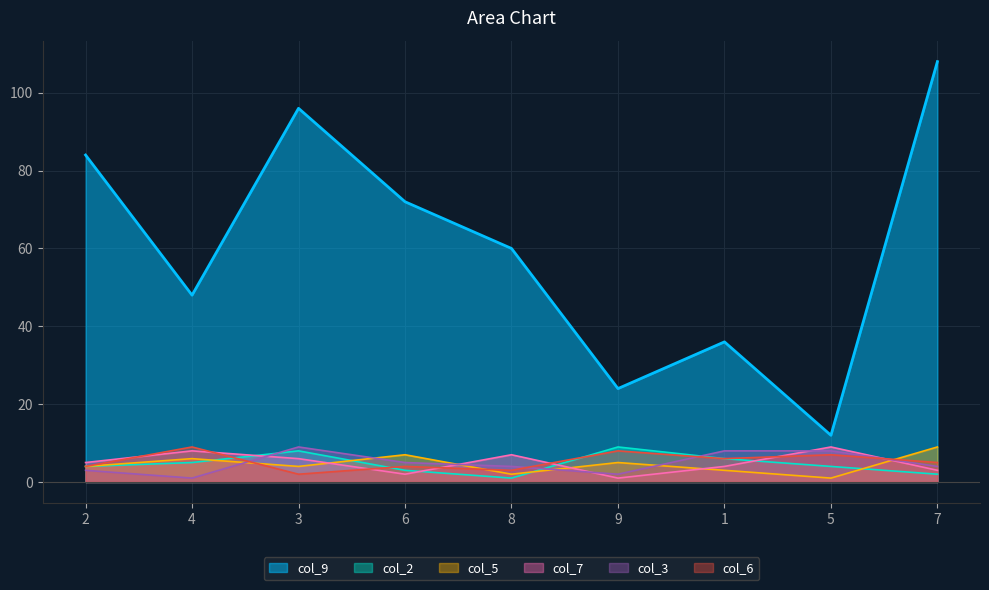

Which label corresponds to the largest value in the chart?

7